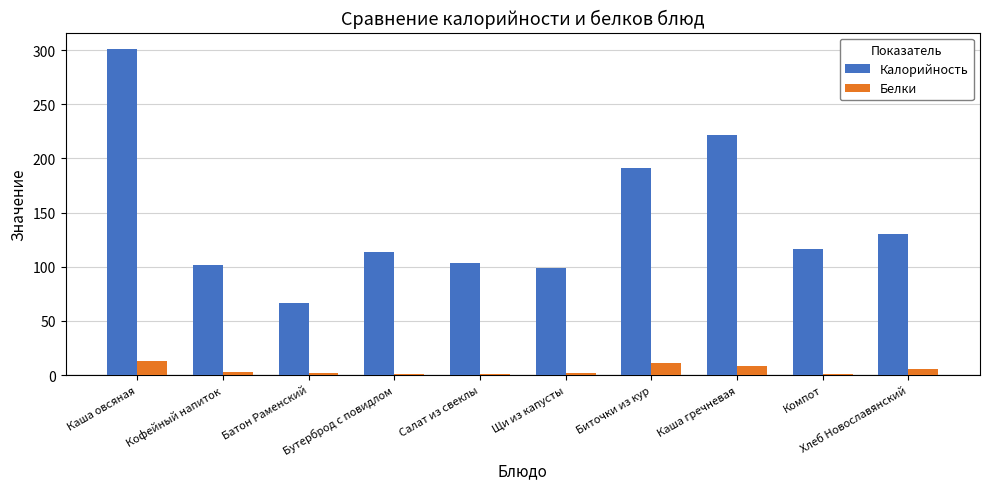

What is the total value across all series at Бутерброд с повидлом?

115.0